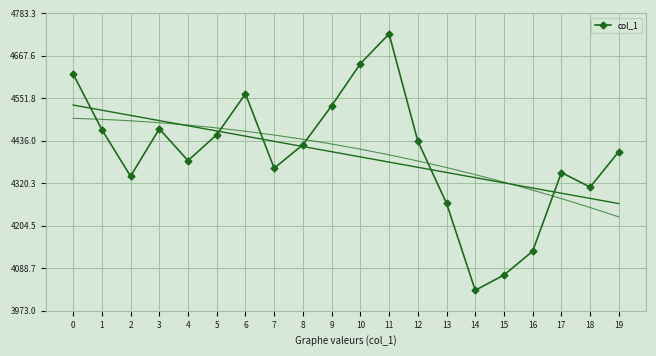

What is the average value?

4399.3